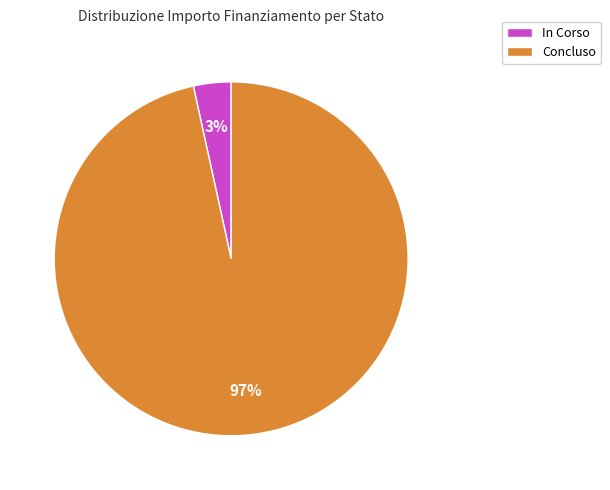

Does any single category account for the majority?

Yes